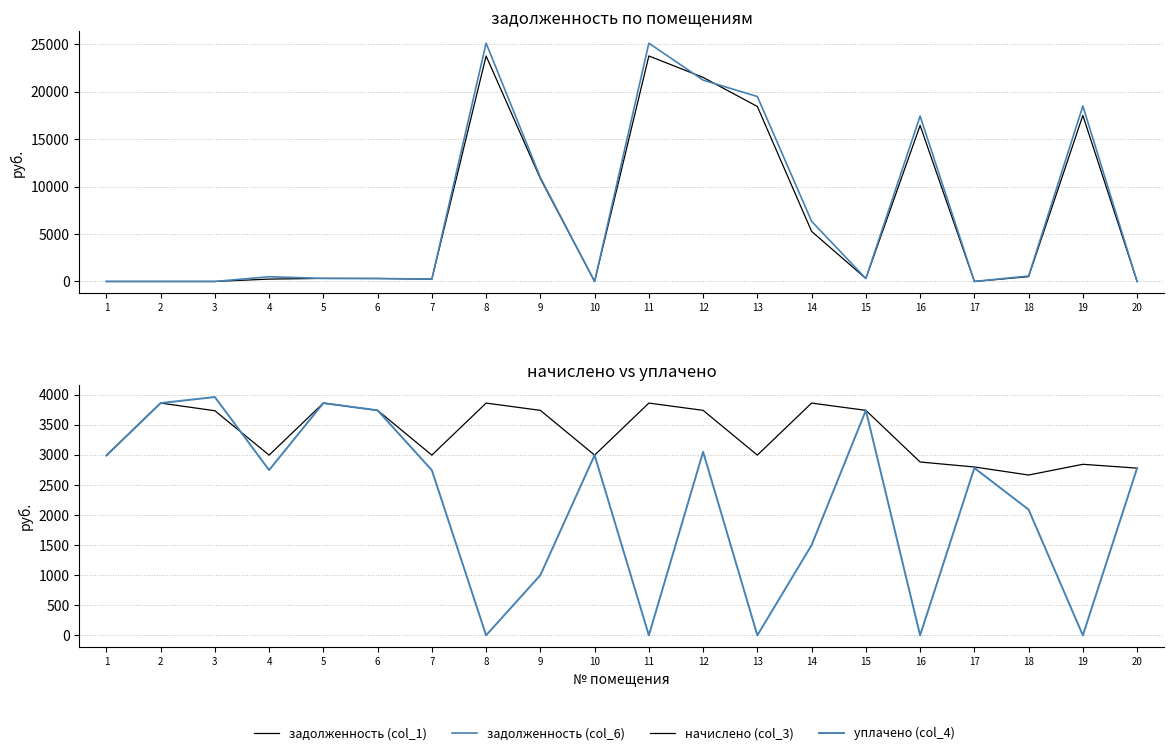

Is it true that начислено (col_3) equals 1858.0 at 20?

False